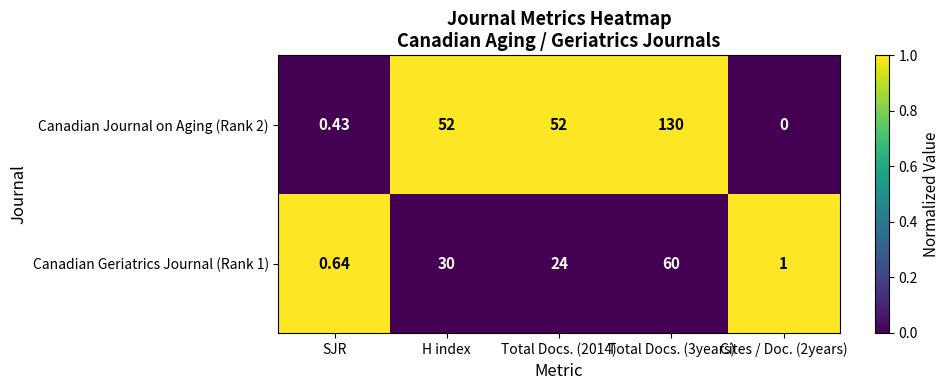

Rank the series by their average value, from highest to lowest.

Canadian Journal on Aging (Rank 2), Canadian Geriatrics Journal (Rank 1)